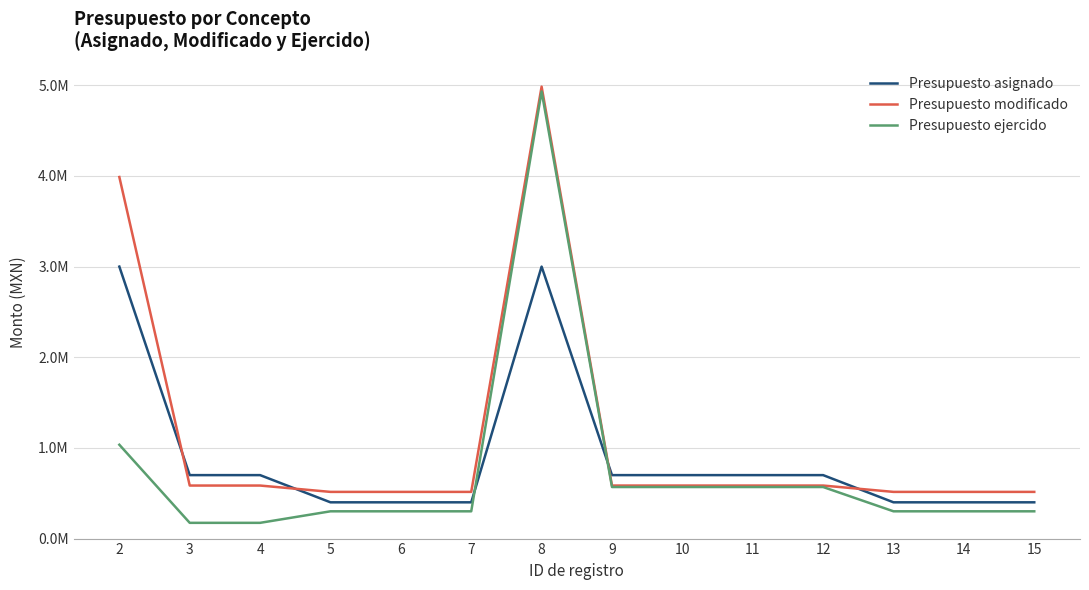

Is this an area chart (filled region under the line)?

No